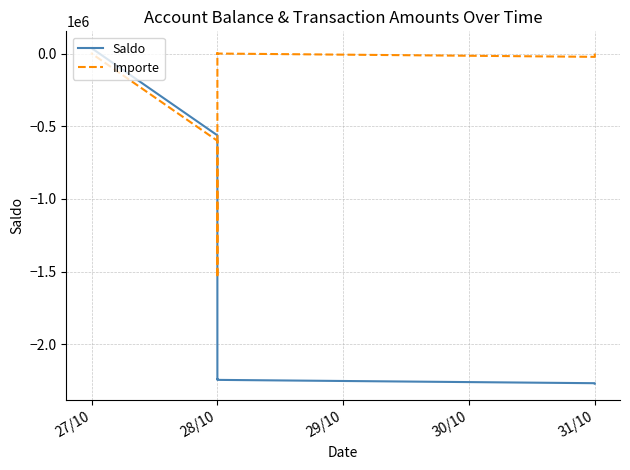

In Importe, how many points are lower than both neighbors (excluding endpoints)?

5